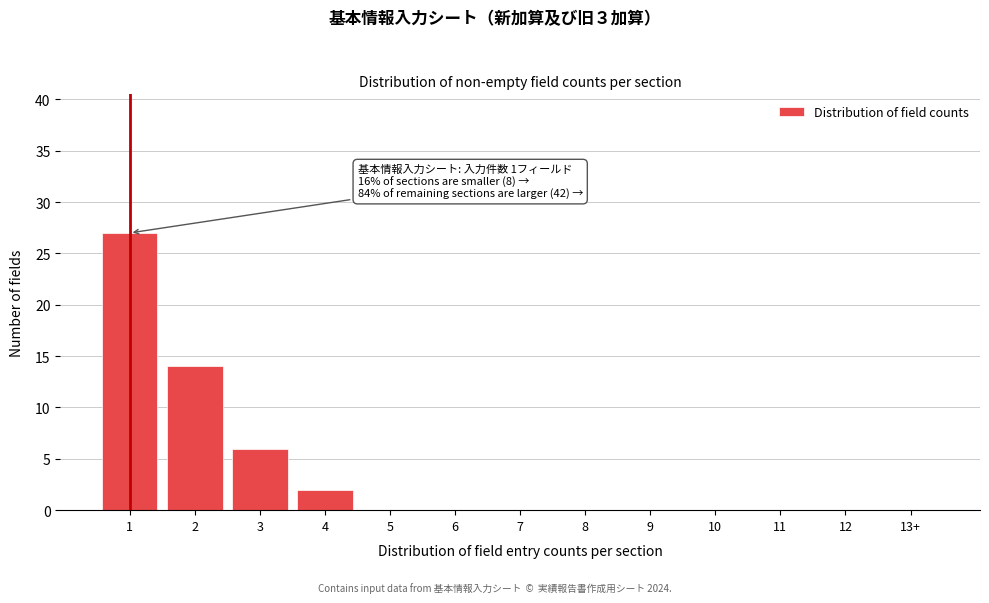

Reading left to right, transcribe all the data shown in this chart.

1=27	2=14	3=6	4=2	5=0	6=0	7=0	8=0	9=0	10=0	11=0	12=0	13+=0